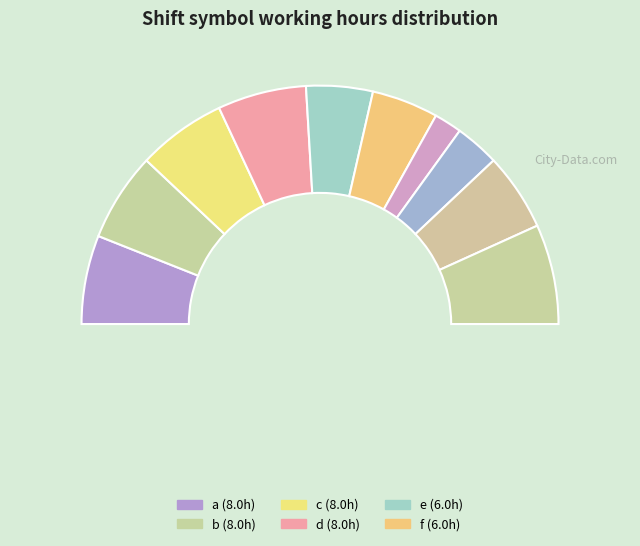

Is it true that e is 9% of the pie?

True